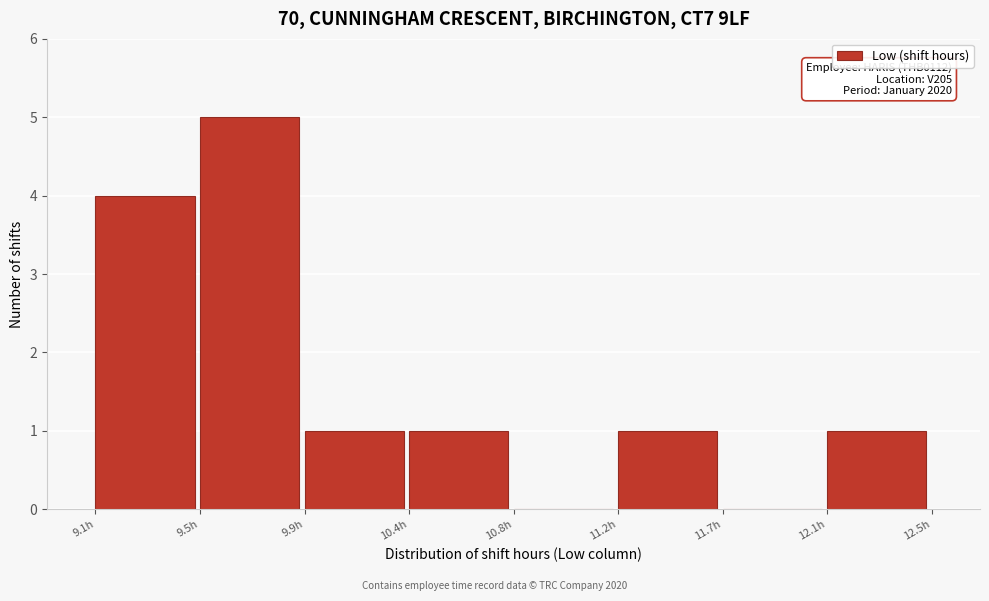

Reading right to left, list all the values displayed in this chart.

12.1h=1	11.7h=0	11.2h=1	10.8h=0	10.4h=1	9.9h=1	9.5h=5	9.1h=4